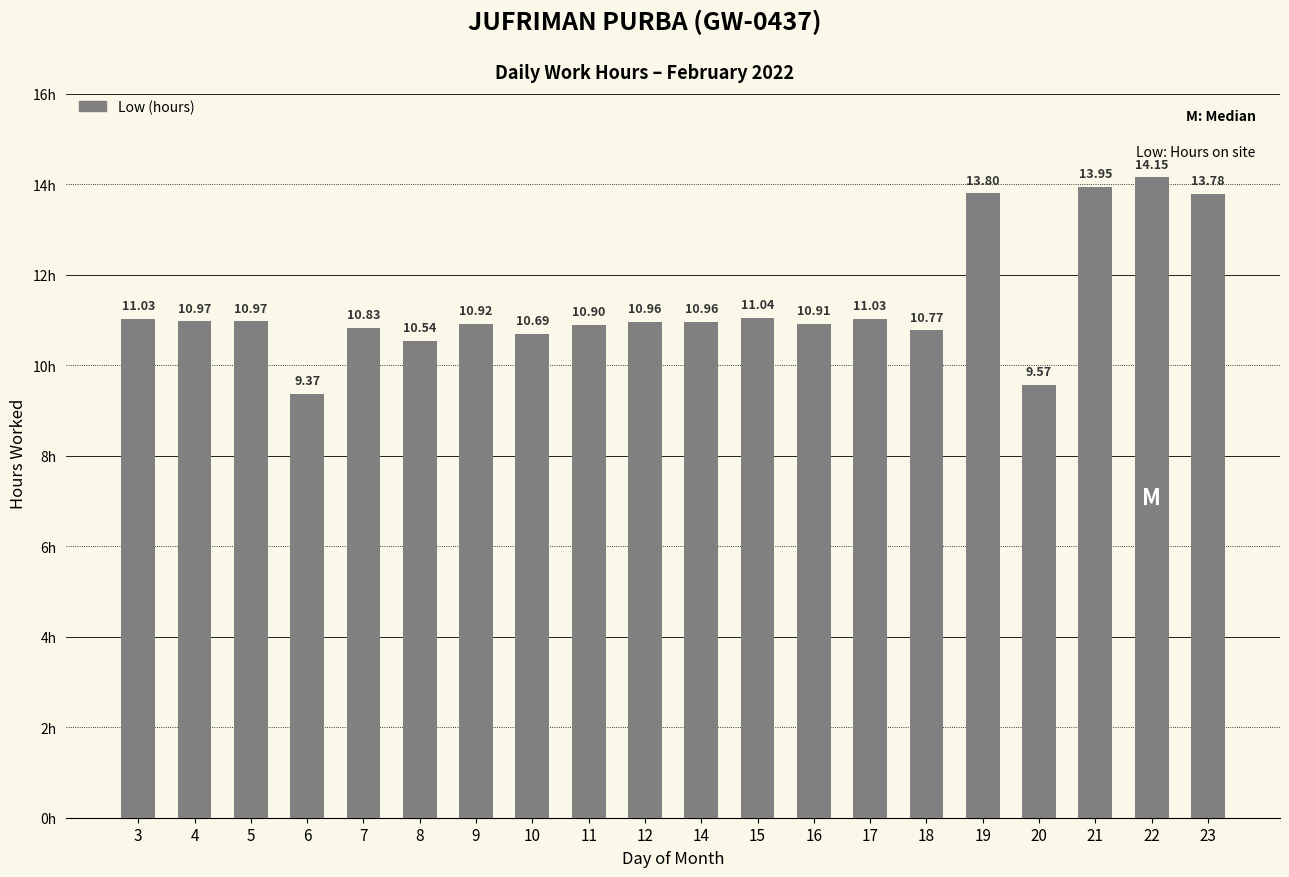

True or false: the data shows 5.0 at 19.

False